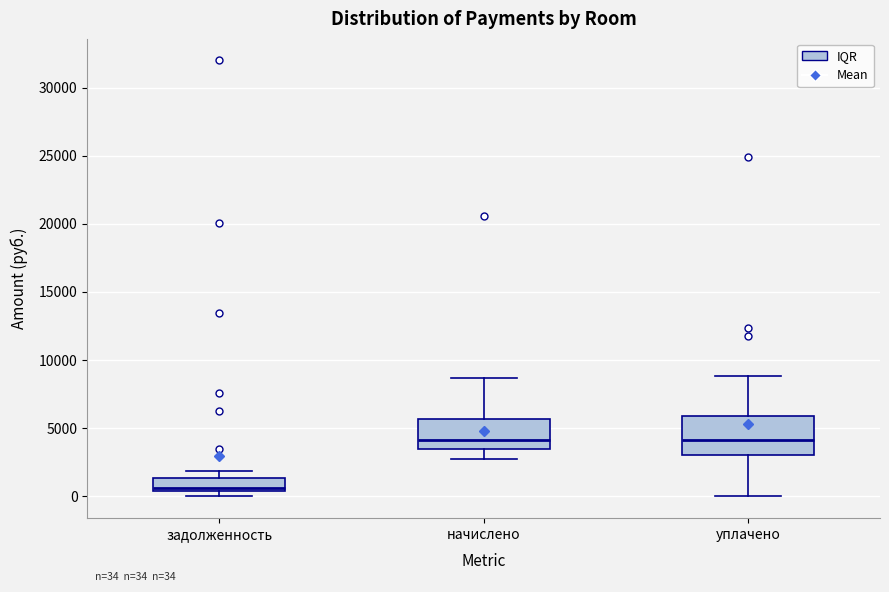

Which box has the lowest median line?

задолженность